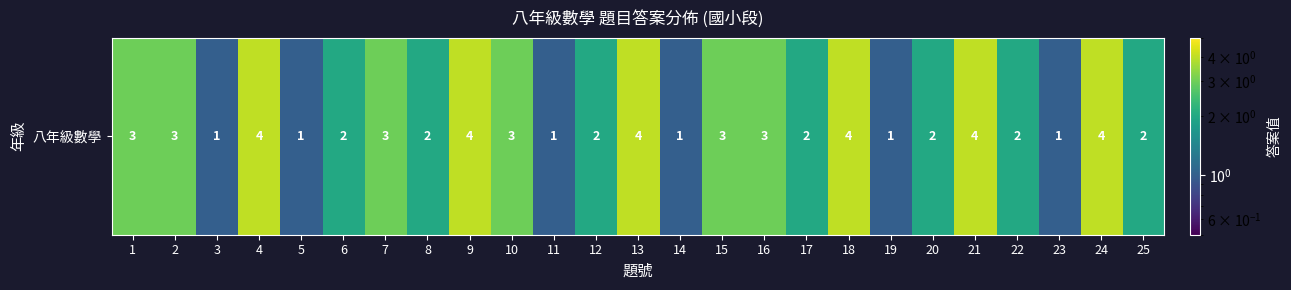

Reading left to right, extract all data points from this chart.

1=3	2=3	3=1	4=4	5=1	6=2	7=3	8=2	9=4	10=3	11=1	12=2	13=4	14=1	15=3	16=3	17=2	18=4	19=1	20=2	21=4	22=2	23=1	24=4	25=2